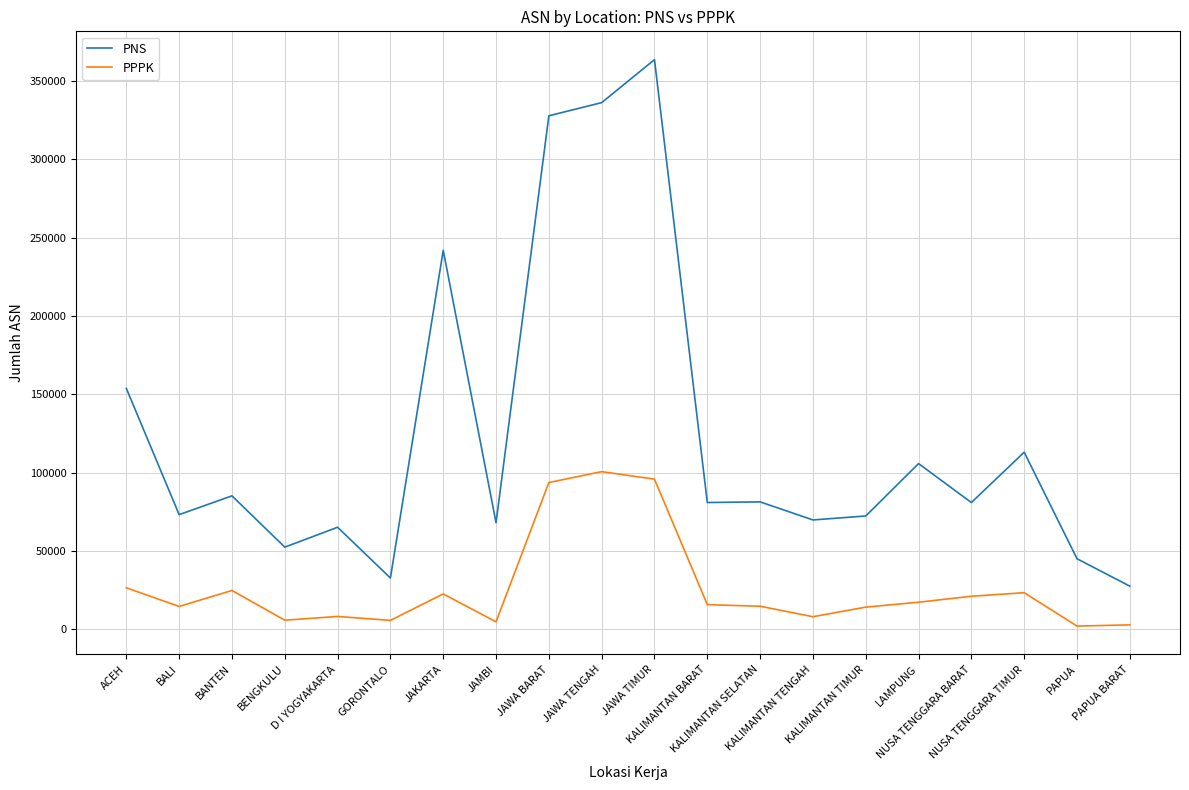

What is the highest value of the PNS series?

363512